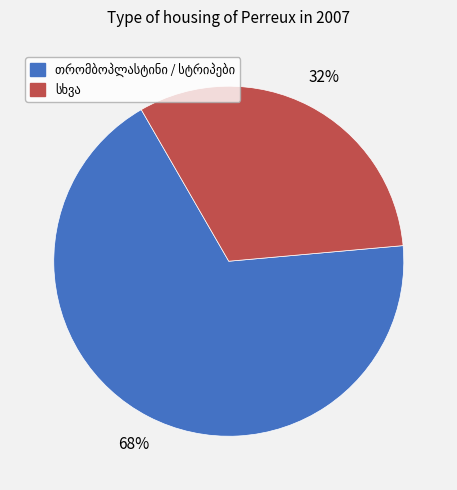

How many slices are in this pie chart?

2